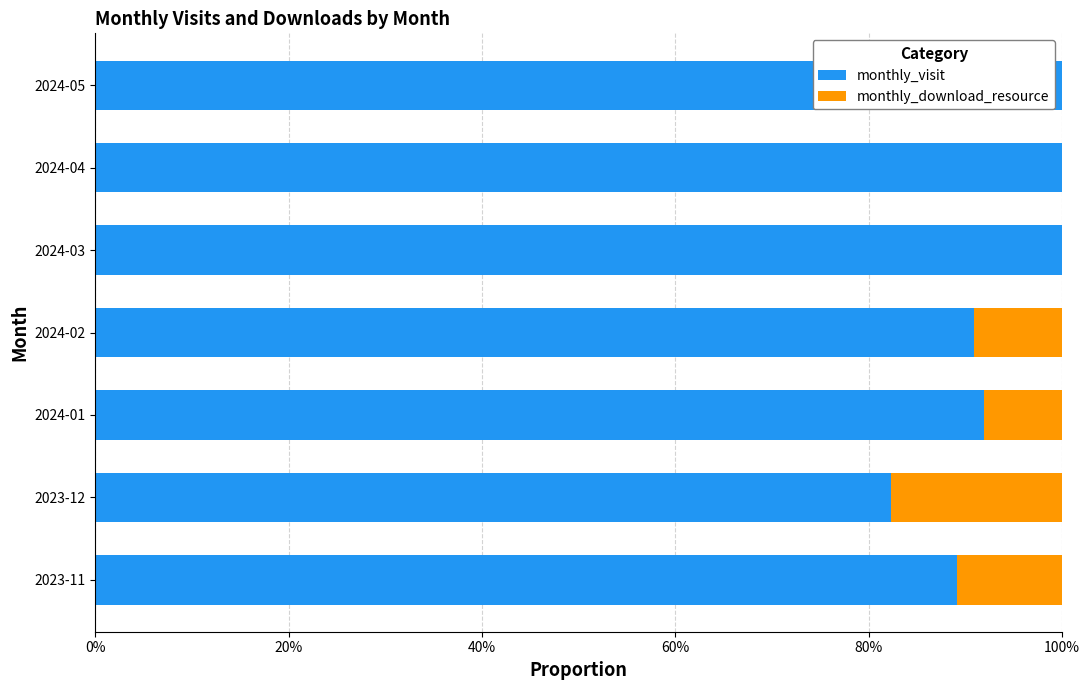

What are all the series names shown in the legend?

monthly_visit, monthly_download_resource